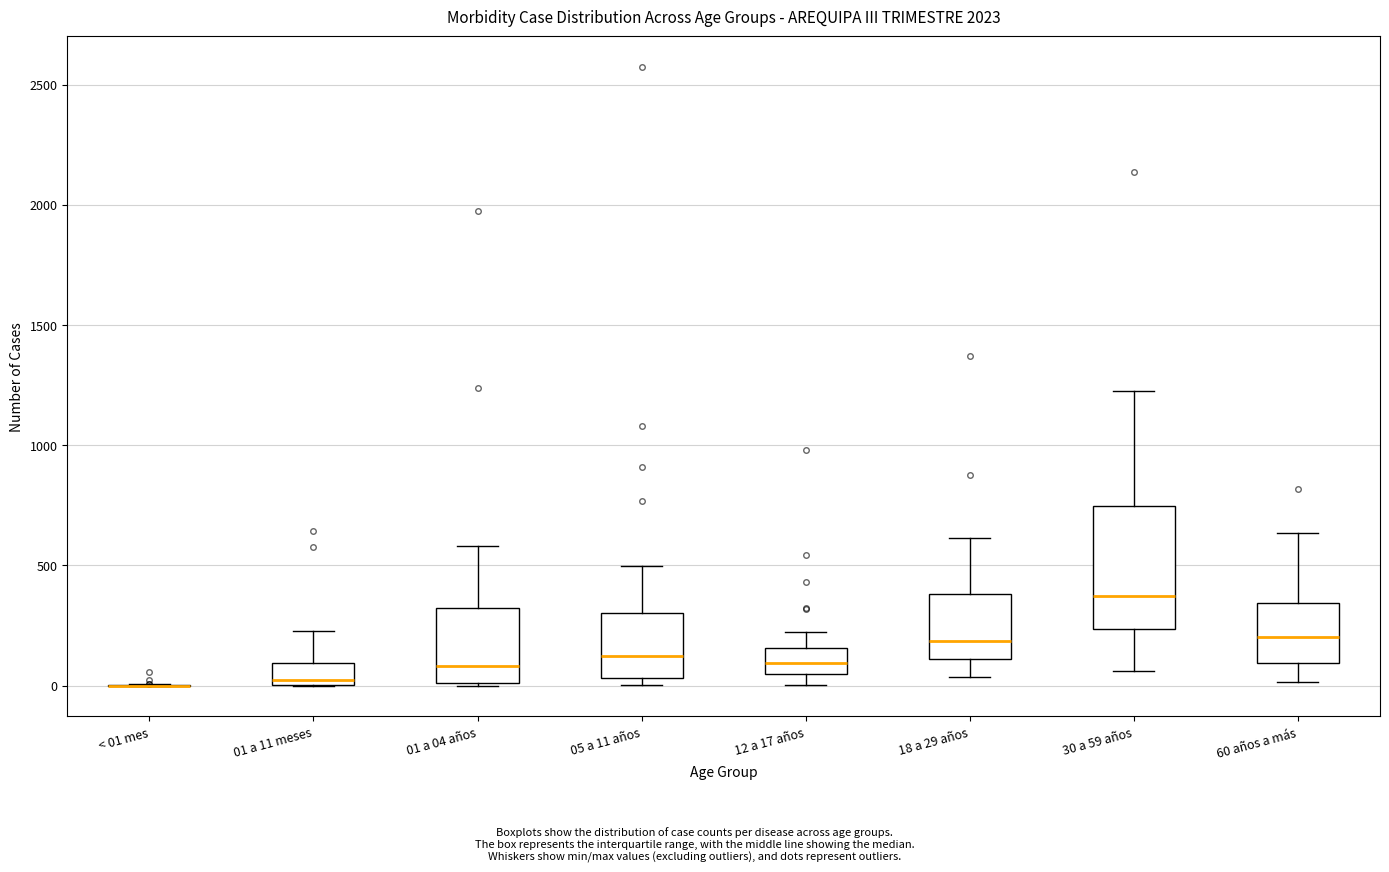

Which box is the tallest, from its lower edge to its upper edge?

30 a 59 años